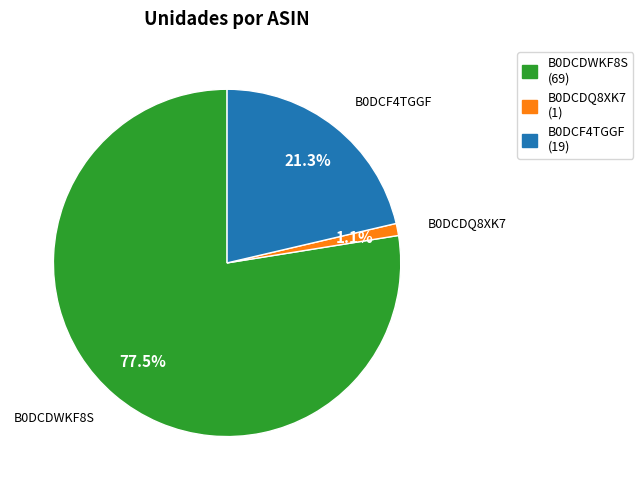

Rank the categories by value from lowest to highest.

B0DCDQ8XK7, B0DCF4TGGF, B0DCDWKF8S